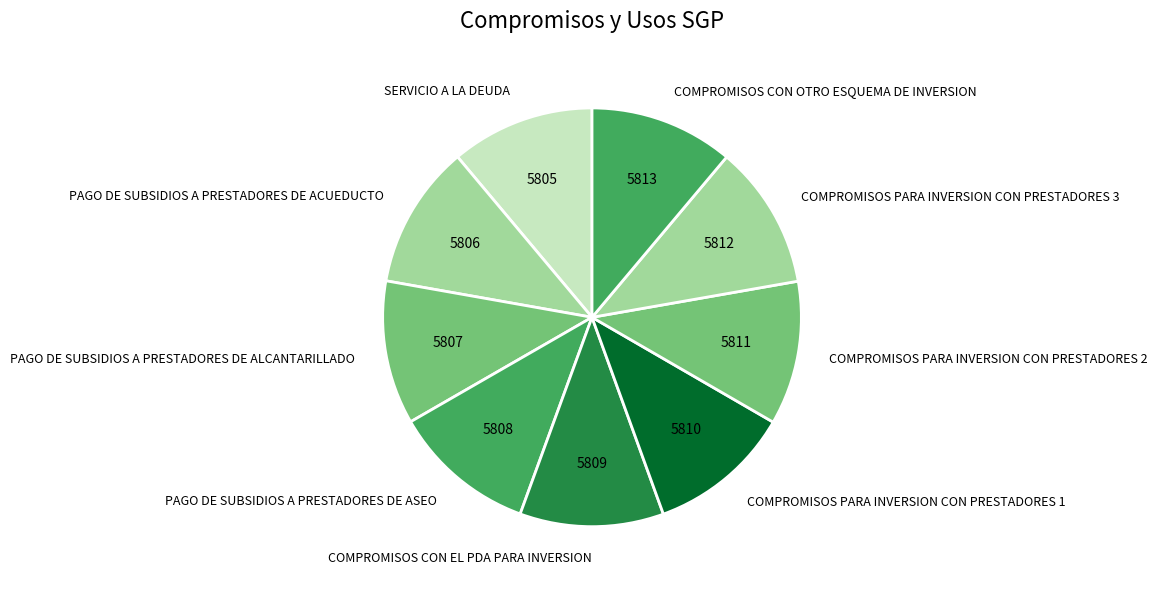

How many slices are in this pie chart?

9